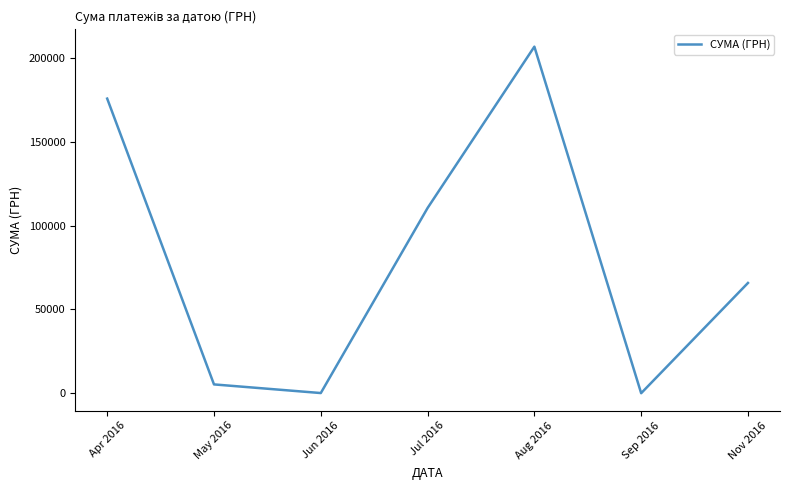

Where is the first local minimum?

Jun 2016